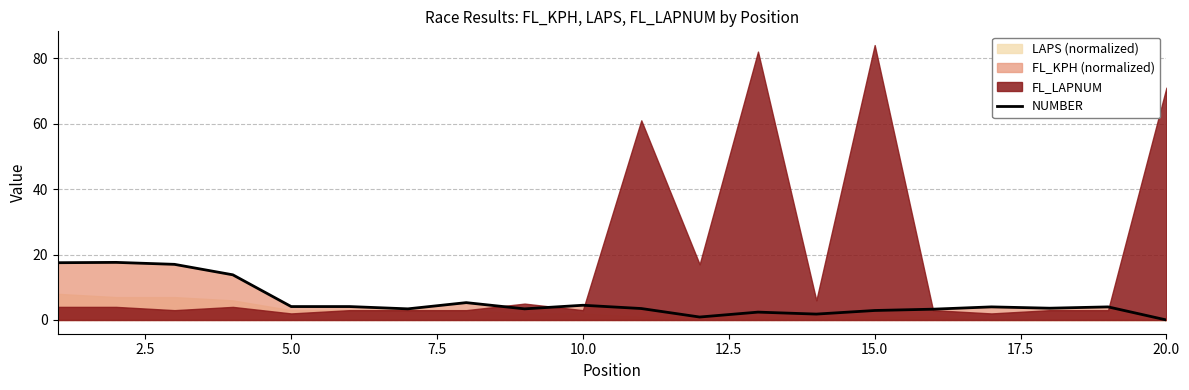

What is the highest value of the NUMBER series?

17.6